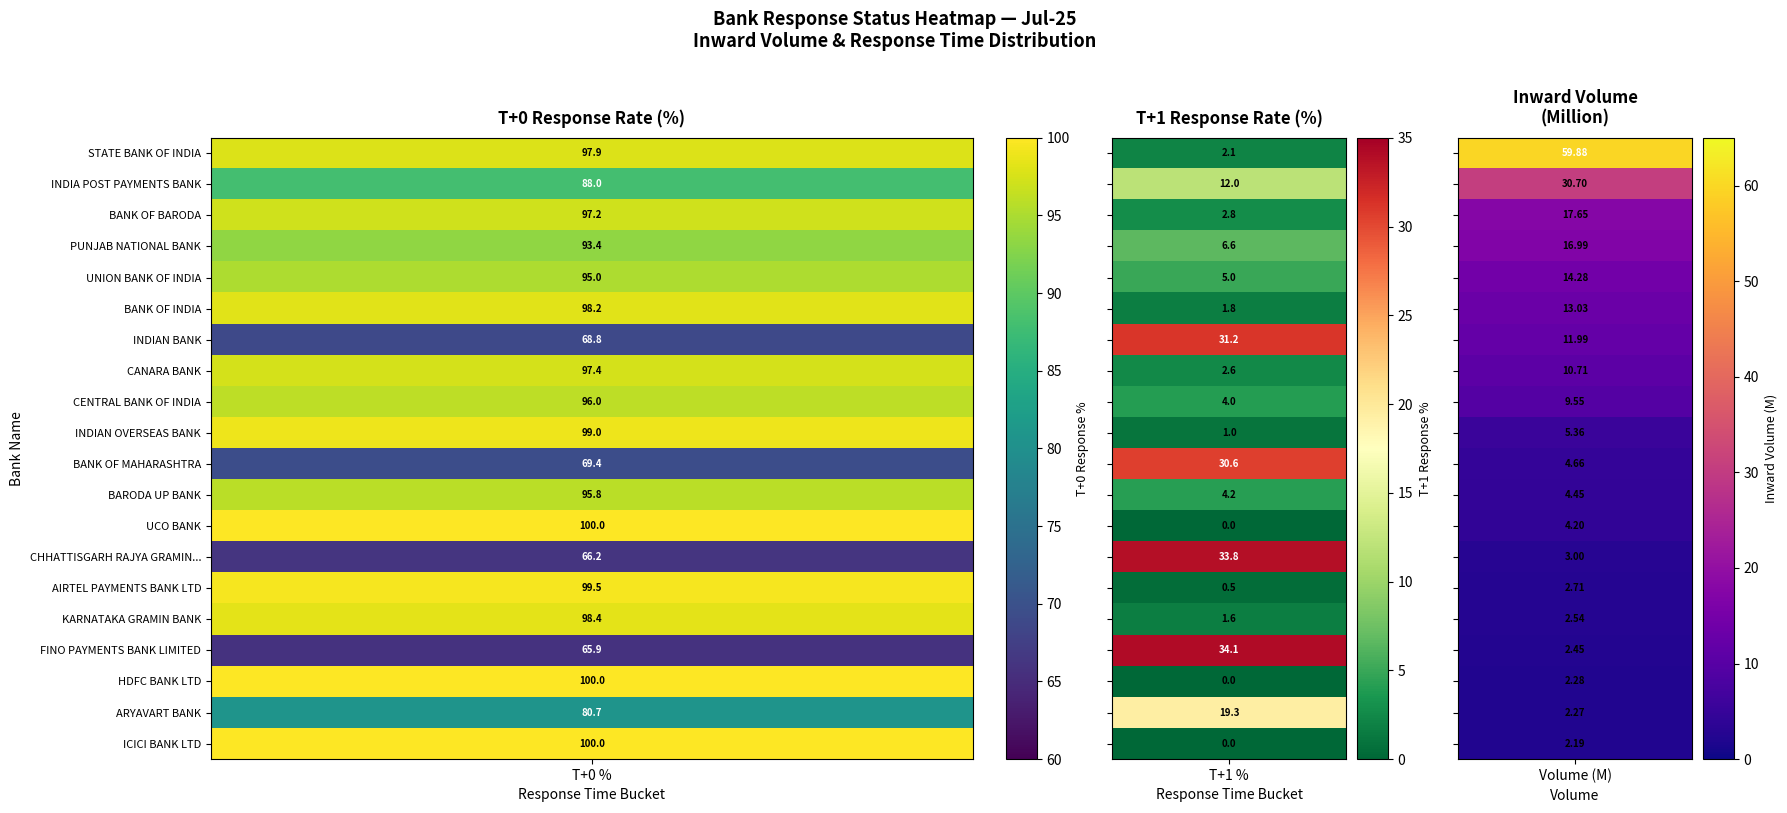

The value at 19 is 3.4. True or false?

False